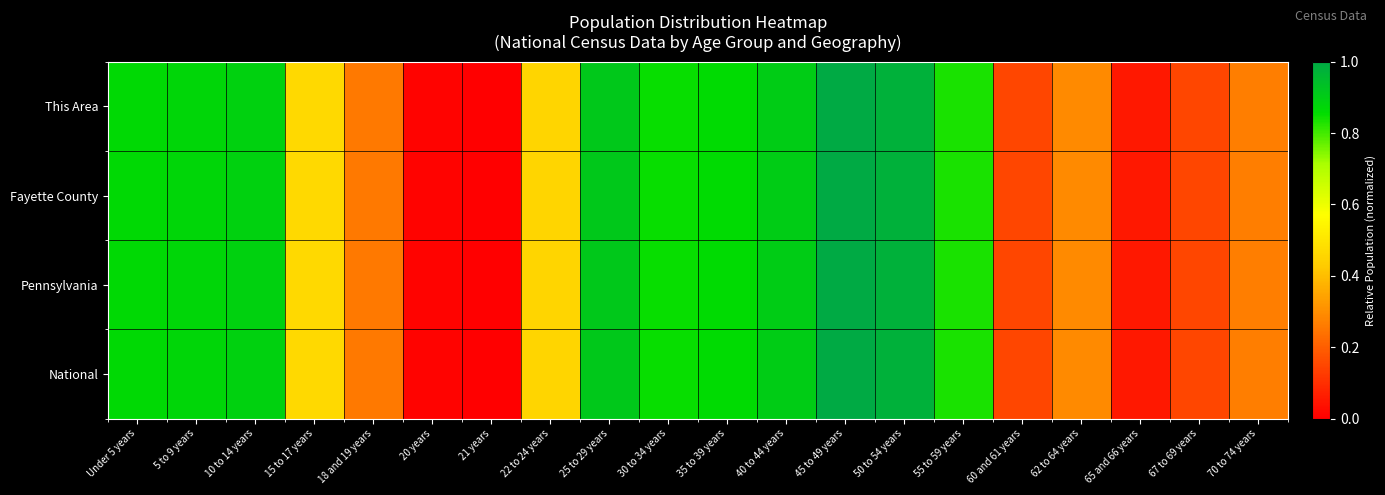

Between 20 years and 15 to 17 years, which is larger?

15 to 17 years